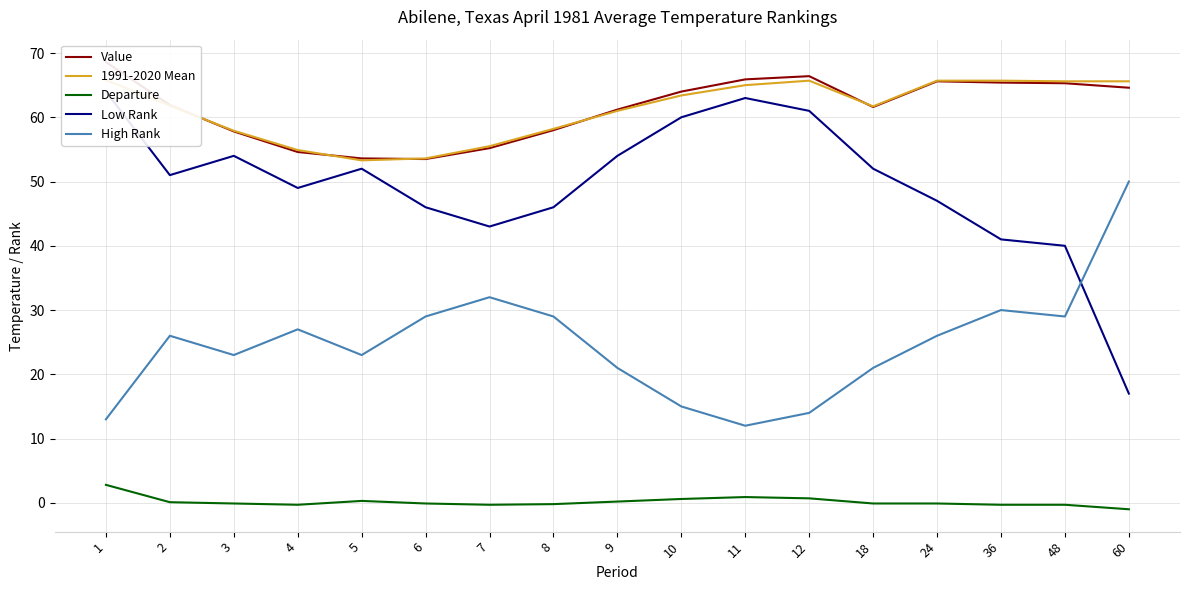

Reading left to right, extract all data points from this chart.

Value: 1=68.6	2=61.9	3=57.8	4=54.6	5=53.6	6=53.5	7=55.2	8=58.0	9=61.2	10=64.0	11=65.9	12=66.4	18=61.6	24=65.6	36=65.4	48=65.3	60=64.6
1991-2020 Mean: 1=65.8	2=61.8	3=57.9	4=54.9	5=53.3	6=53.6	7=55.5	8=58.2	9=61.0	10=63.4	11=65.0	12=65.7	18=61.7	24=65.7	36=65.7	48=65.6	60=65.6
Departure: 1=2.8	2=0.1	3=-0.1	4=-0.3	5=0.3	6=-0.1	7=-0.3	8=-0.2	9=0.2	10=0.6	11=0.9	12=0.7	18=-0.1	24=-0.1	36=-0.3	48=-0.3	60=-1.0
Low Rank: 1=64.0	2=51.0	3=54.0	4=49.0	5=52.0	6=46.0	7=43.0	8=46.0	9=54.0	10=60.0	11=63.0	12=61.0	18=52.0	24=47.0	36=41.0	48=40.0	60=17.0
High Rank: 1=13.0	2=26.0	3=23.0	4=27.0	5=23.0	6=29.0	7=32.0	8=29.0	9=21.0	10=15.0	11=12.0	12=14.0	18=21.0	24=26.0	36=30.0	48=29.0	60=50.0